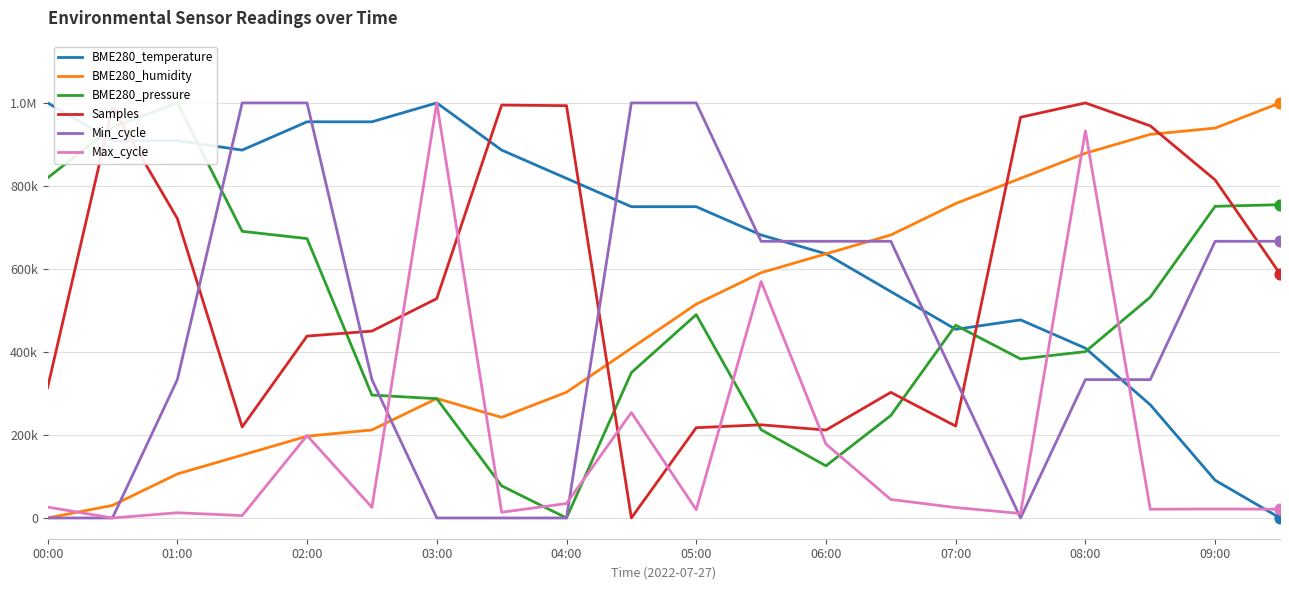

Which series has the largest total across all categories?

BME280_temperature